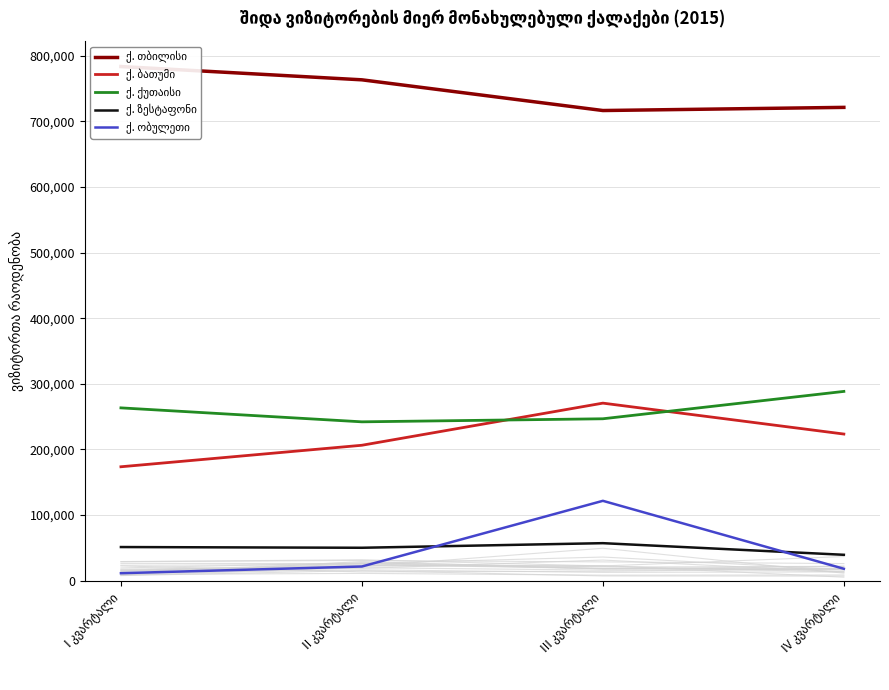

True or false: ქ. ბათუმი and ქ. თბილისი cross at least once.

False